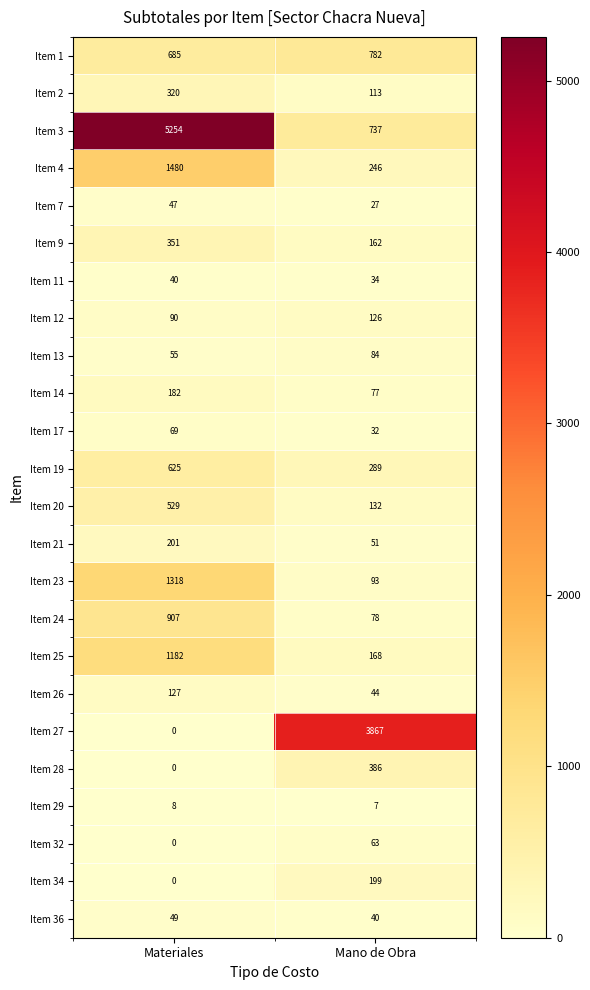

What is the maximum value shown in the chart?

5254